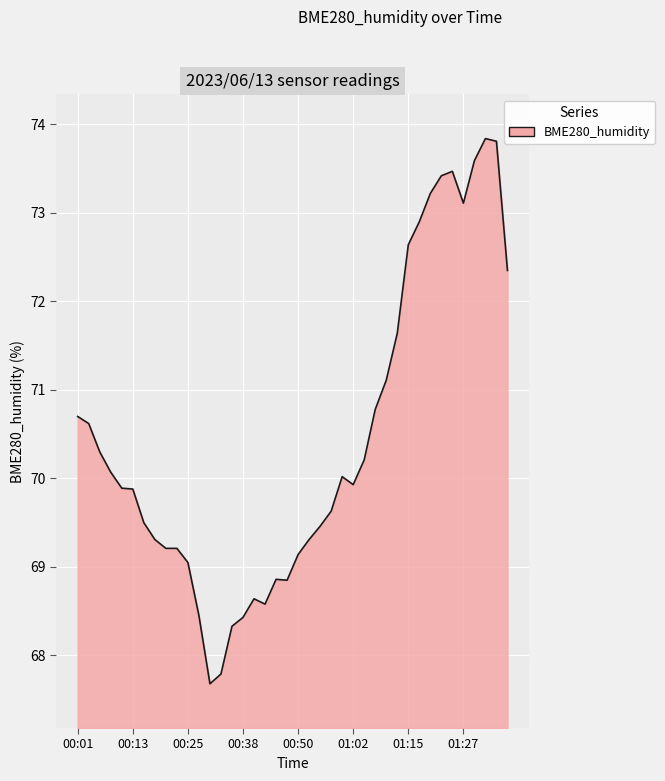

What is the greatest value displayed?

73.8